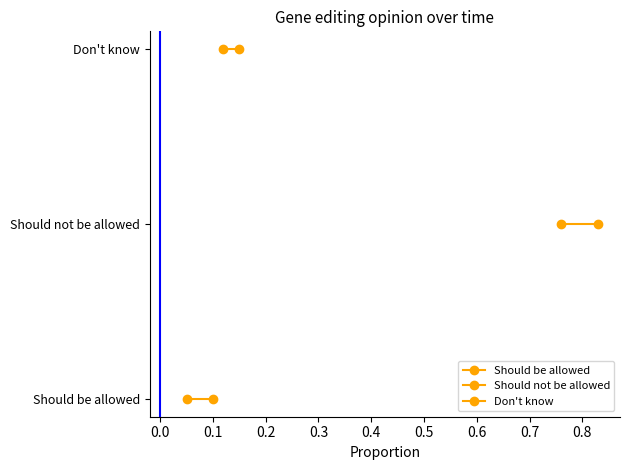

What is the difference between the highest and lowest values at 0.0?

2